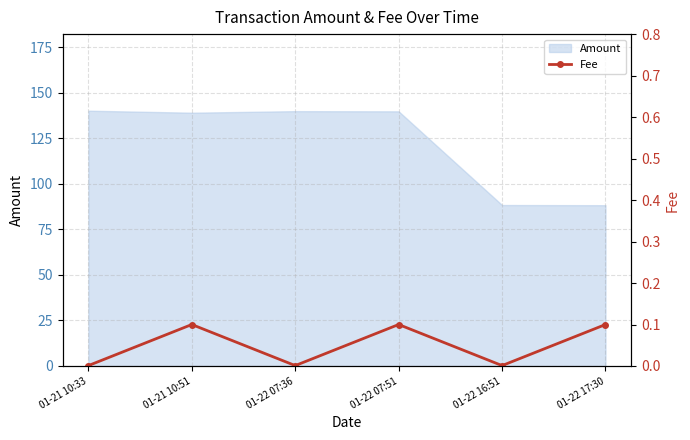

Reading left to right, list all the values displayed in this chart.

01-21 10:33=0.0	01-21 10:51=0.1	01-22 07:36=0.0	01-22 07:51=0.1	01-22 16:51=0.0	01-22 17:30=0.1